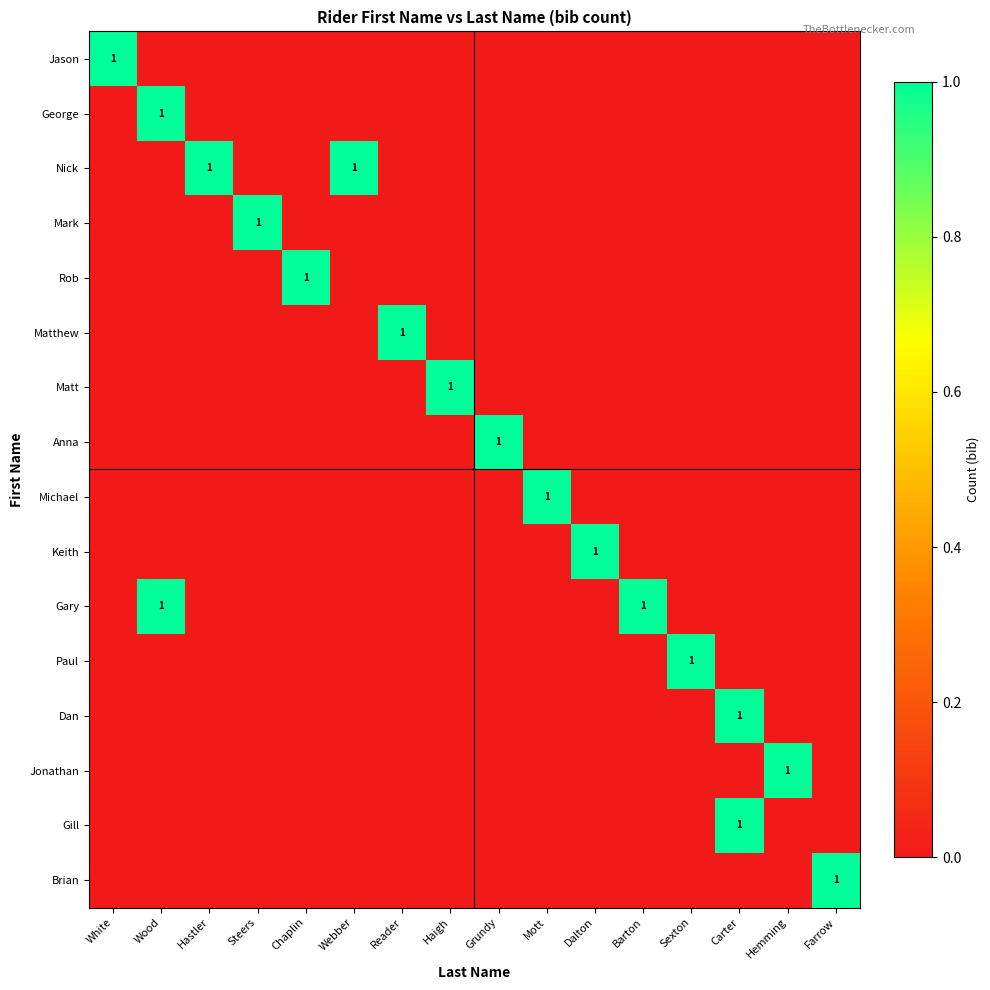

Which has a higher value, Mott or Haigh?

Mott